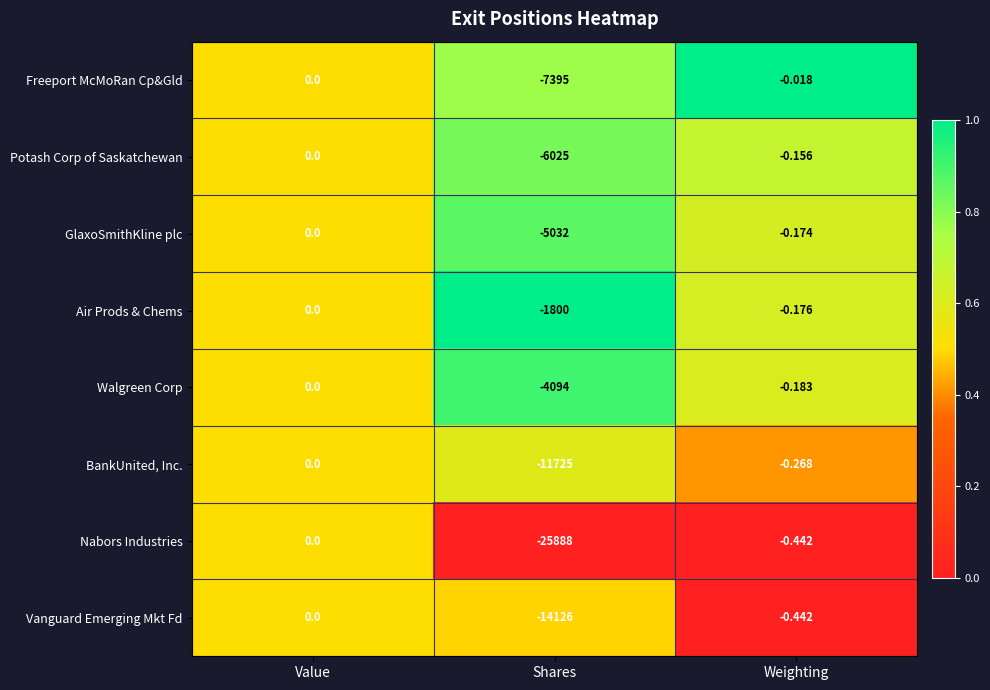

Which label corresponds to the smallest value in the chart?

Shares